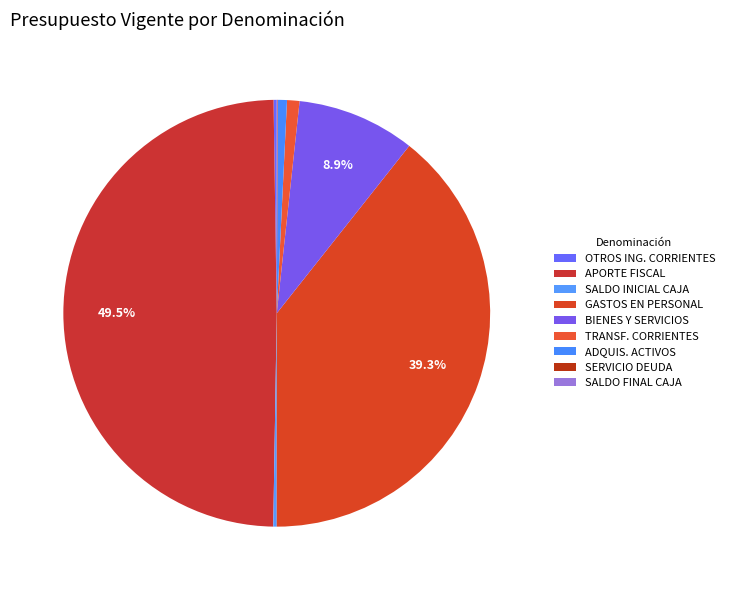

To the nearest percent, what is the difference between the largest and smallest slice percentages?

49%